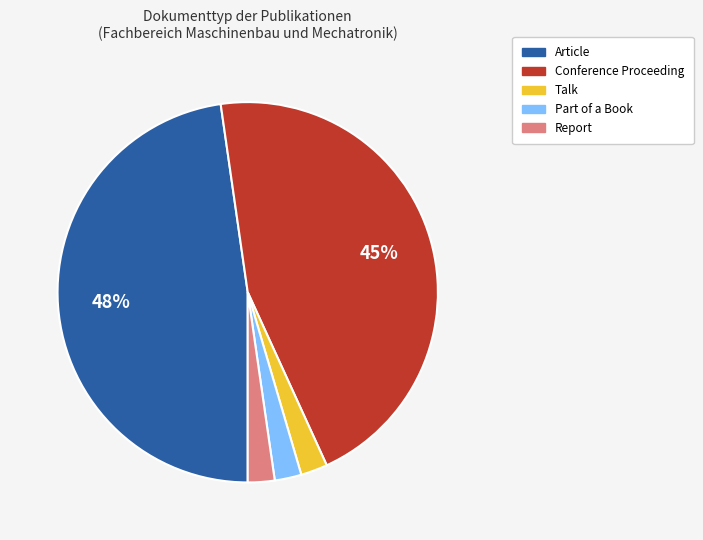

To the nearest percent, what portion does Conference Proceeding represent?

45%